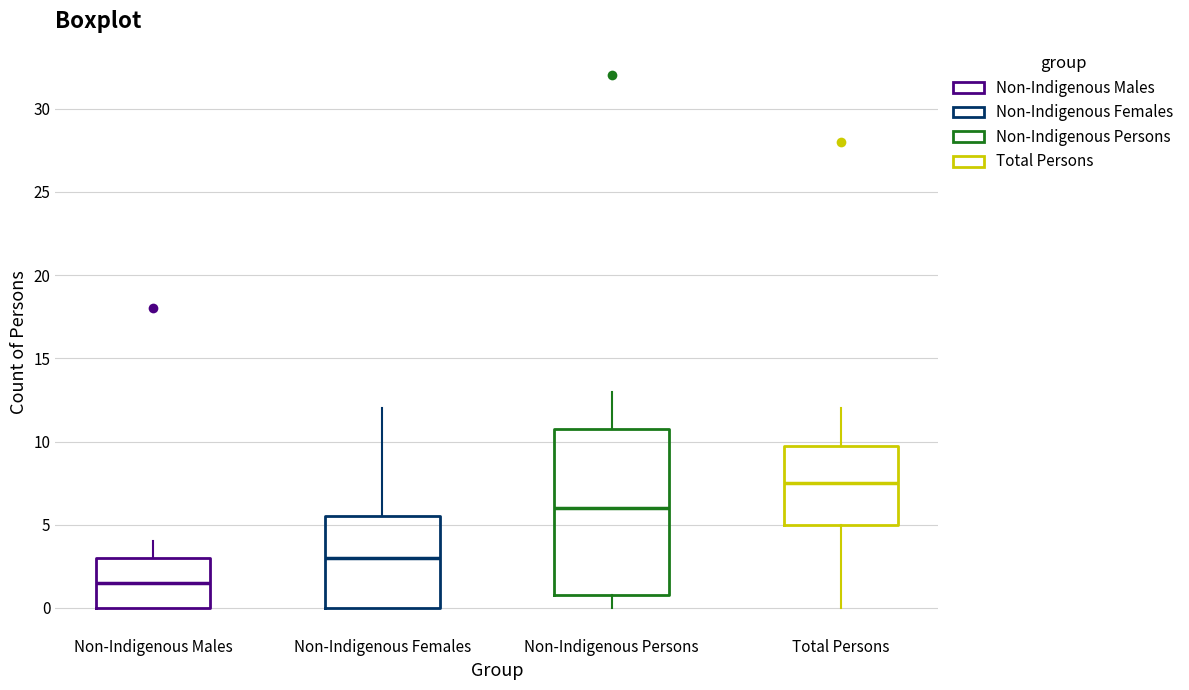

Comparing the boxes themselves (not the whiskers), which one is the tallest?

Non-Indigenous Persons